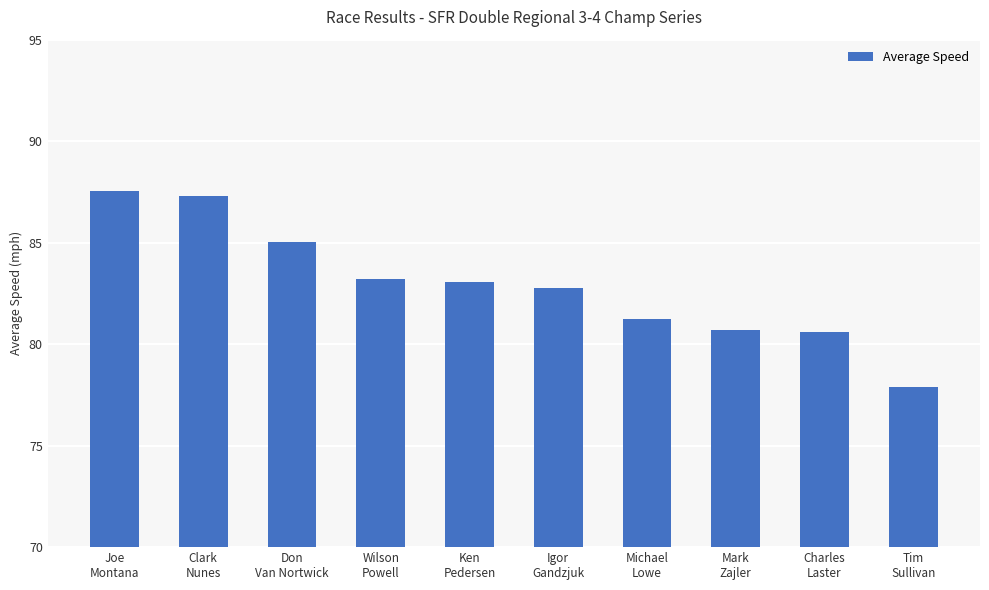

What is the difference between the second highest and minimum values?

9.4